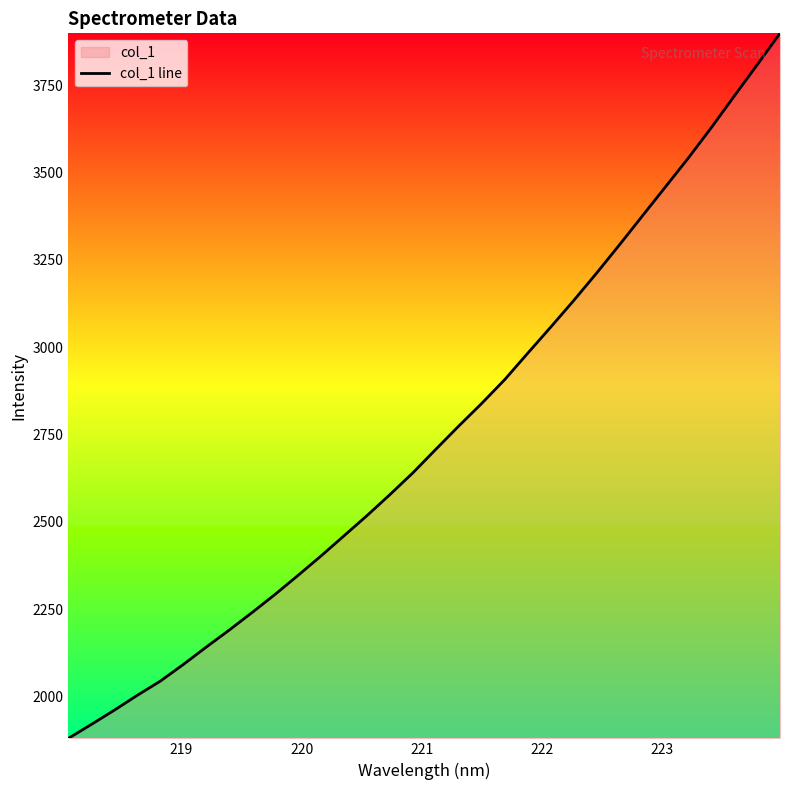

True or false: the data has more than 1 interior local peaks.

False